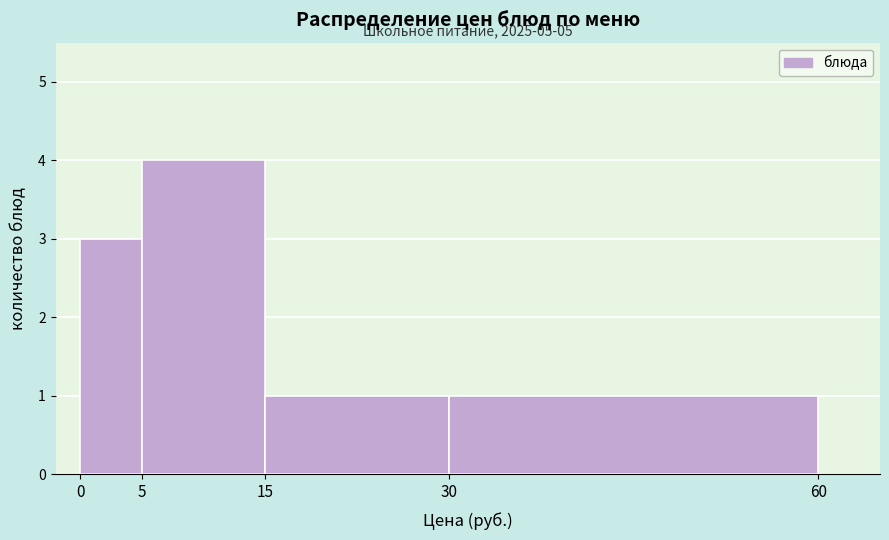

Over which range of the x-axis is the bar tallest?

5 to 15